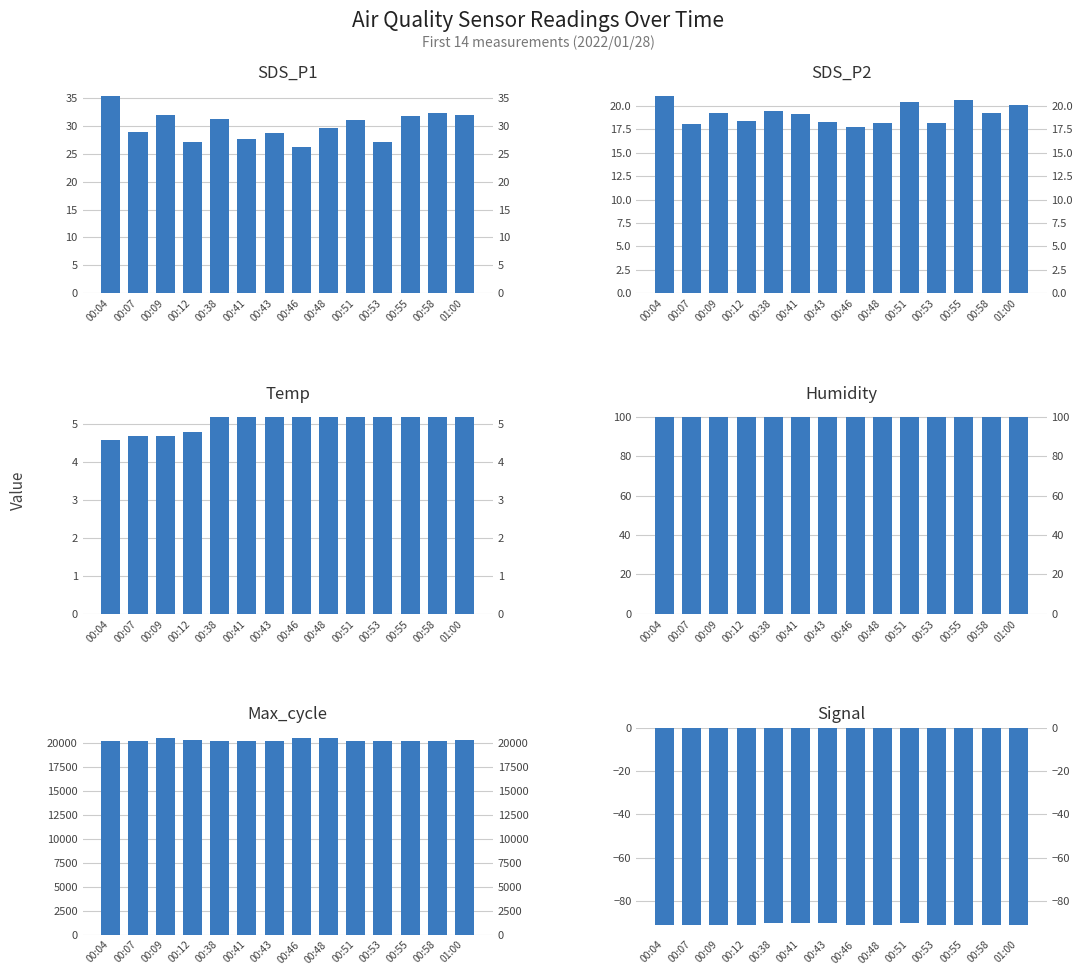

How many data points does each series have?

14